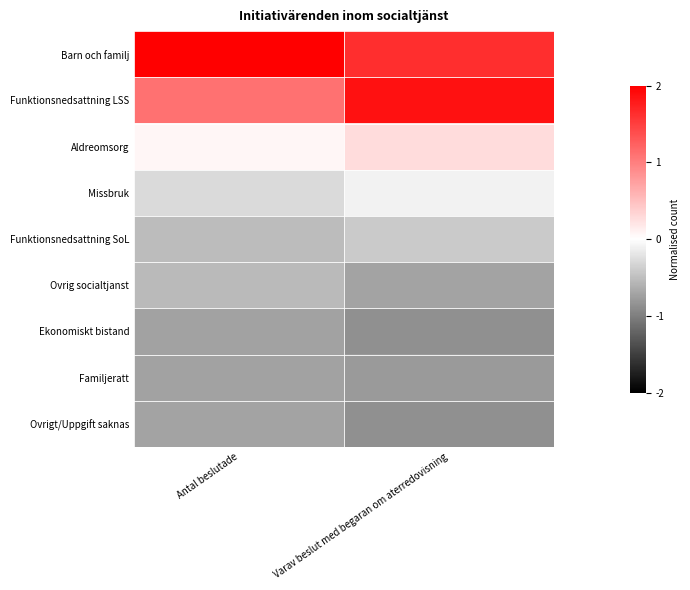

At Antal beslutade, list the series in order from largest to smallest.

Barn och familj, Funktionsnedsattning LSS, Aldreomsorg, Missbruk, Funktionsnedsattning SoL, Ovrig socialtjanst, Ovrigt/Uppgift saknas, Ekonomiskt bistand, Familjeratt